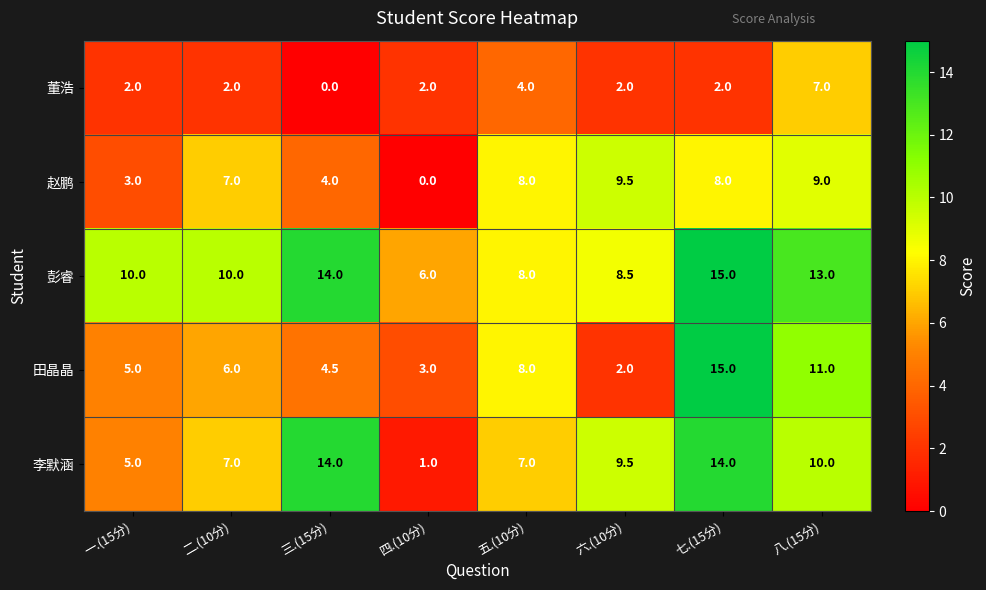

Which series changed the most between 七.(15分) and 八.(15分)?

董浩